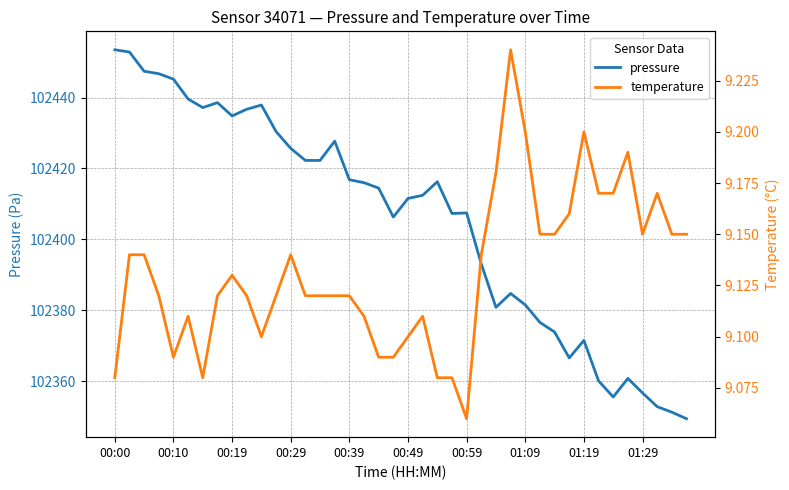

What is the average value of the pressure series?

102405.5